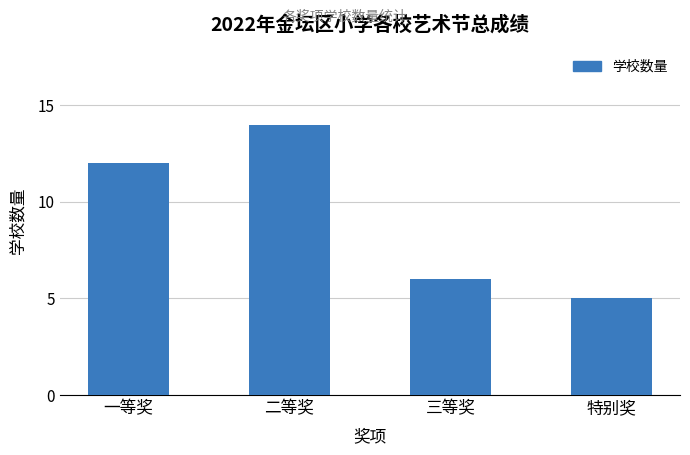

What is the sum of the values at 一等奖 and 特别奖?

17